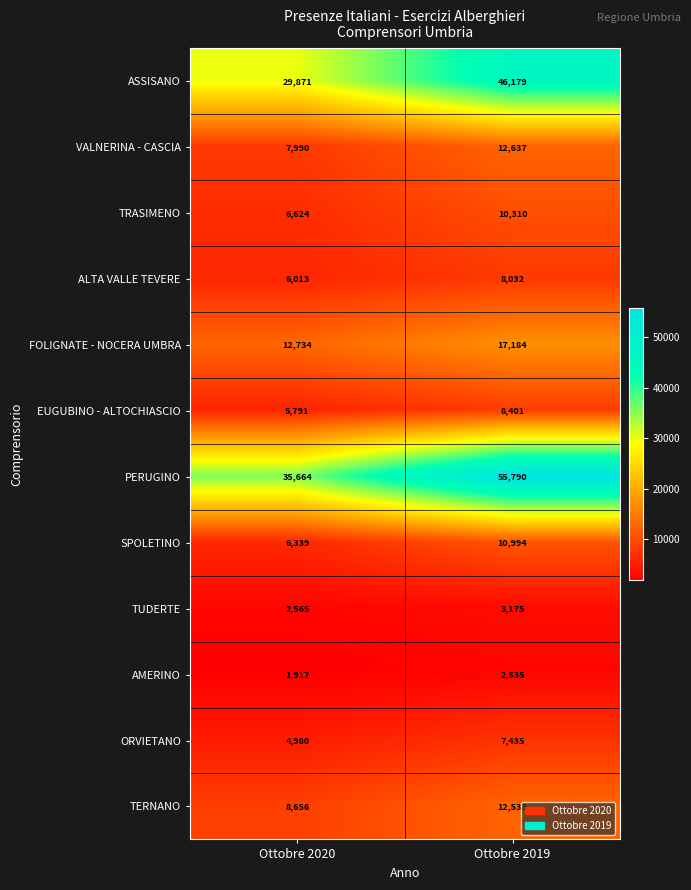

What is the sum of the AMERINO values at Ottobre 2020 and Ottobre 2019?

4452